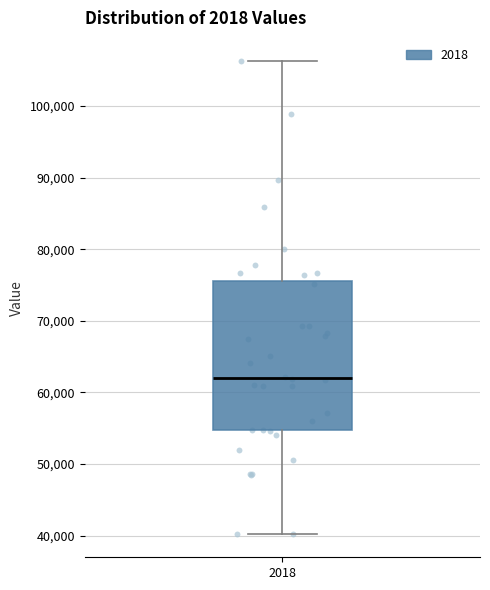

Transcribe this box plot: give where the median line is, the range the box spans, and where the two whiskers end, as read against the y-axis. The values are not printed on the chart, so give them approximately, as read against the axis.

median 62000, box 55000 to 75000, whiskers 40000 to 106000